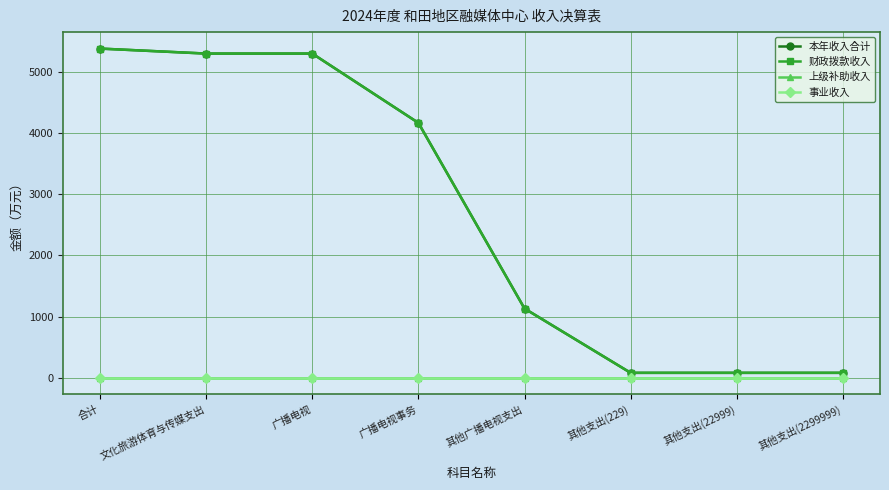

At which category is the sum across all series the highest?

合计